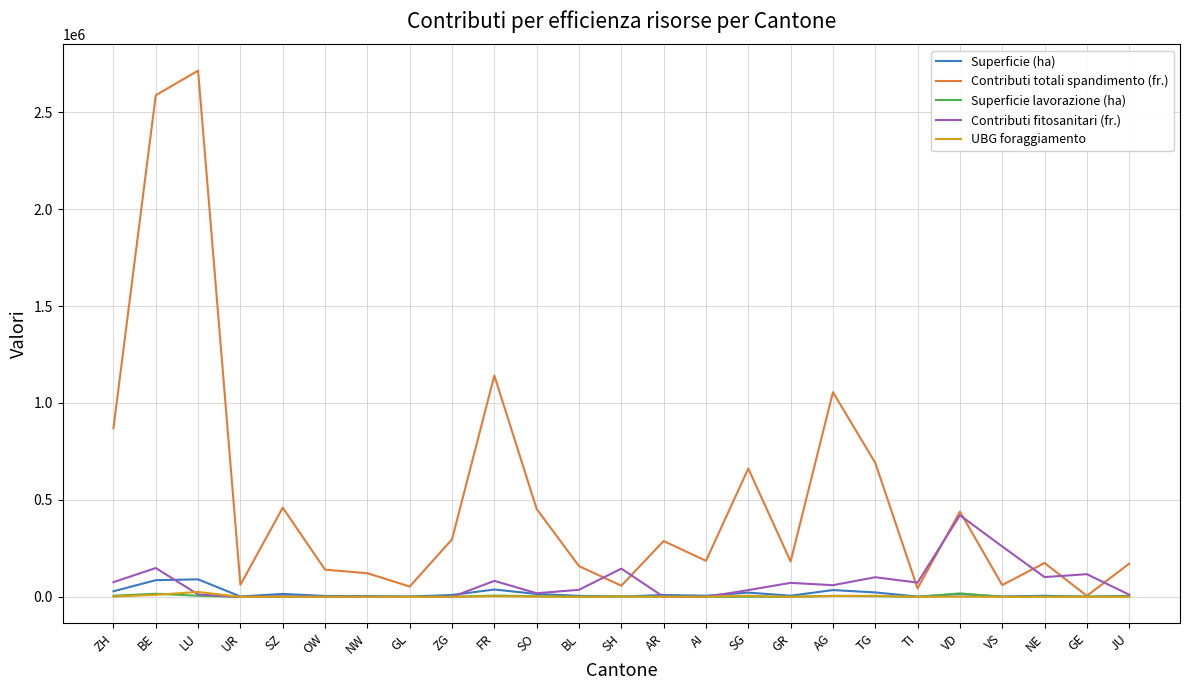

What position from the right is UR?

22